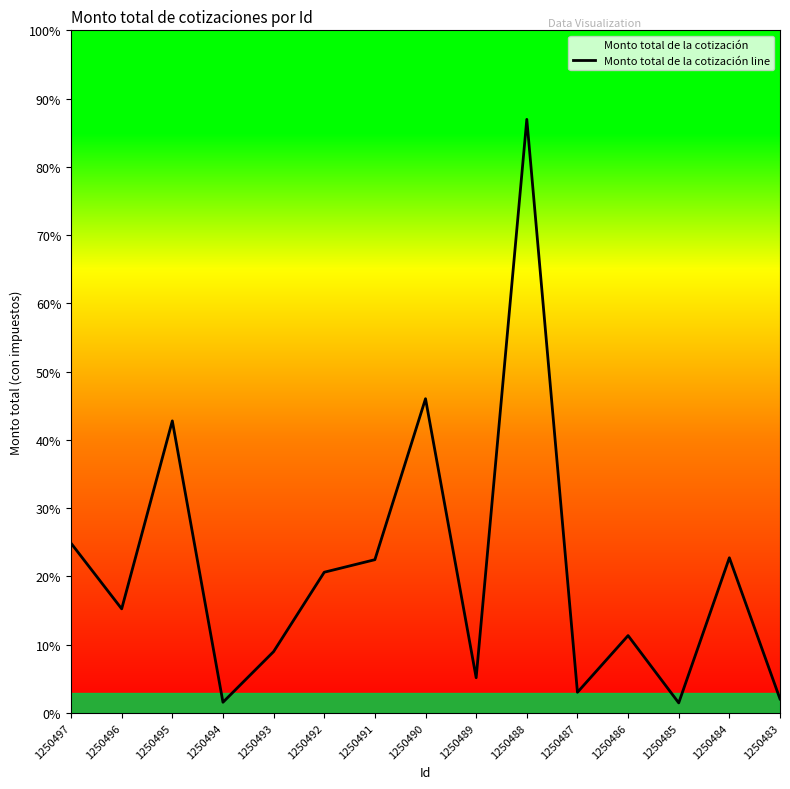

Count the number of categories in the chart.

15